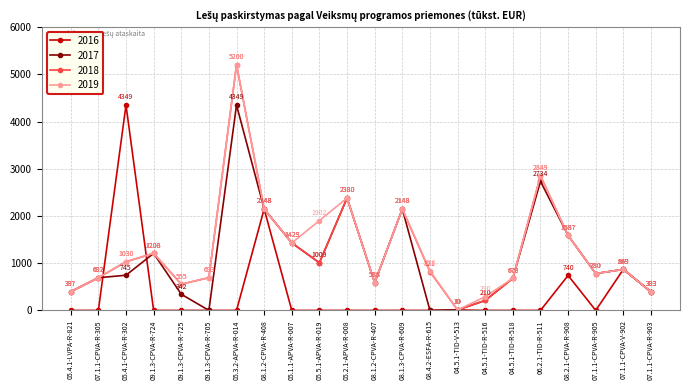

The value of 2018 at 09.1.3-CPVA-R-705 is 693.2. True or false?

True